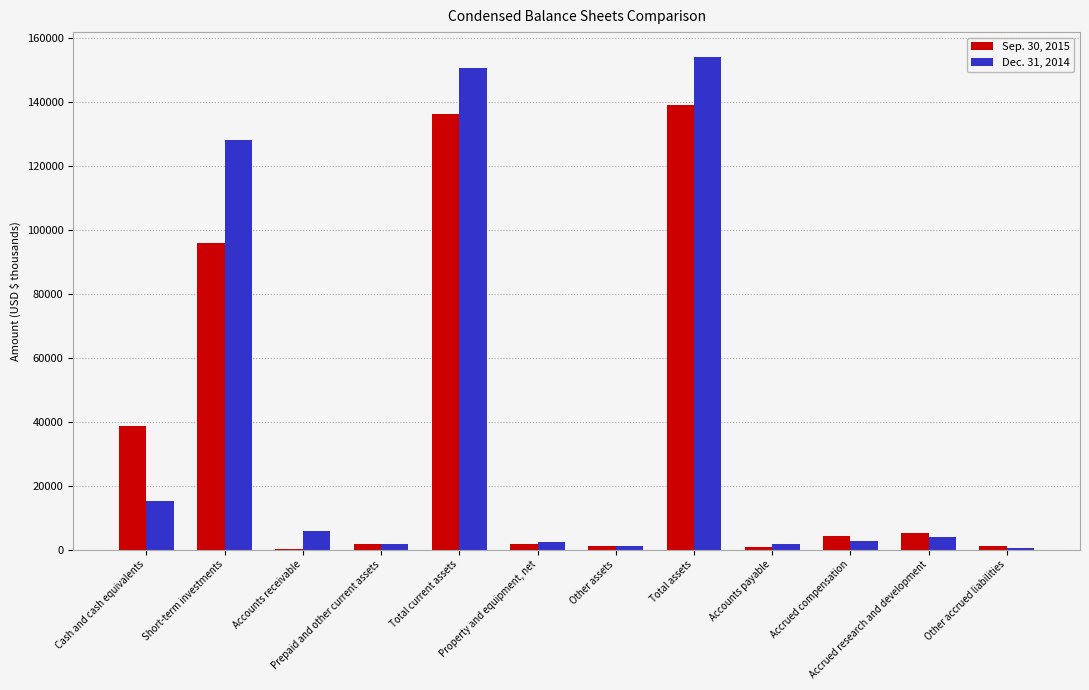

Which series has the largest total across all categories?

Dec. 31, 2014